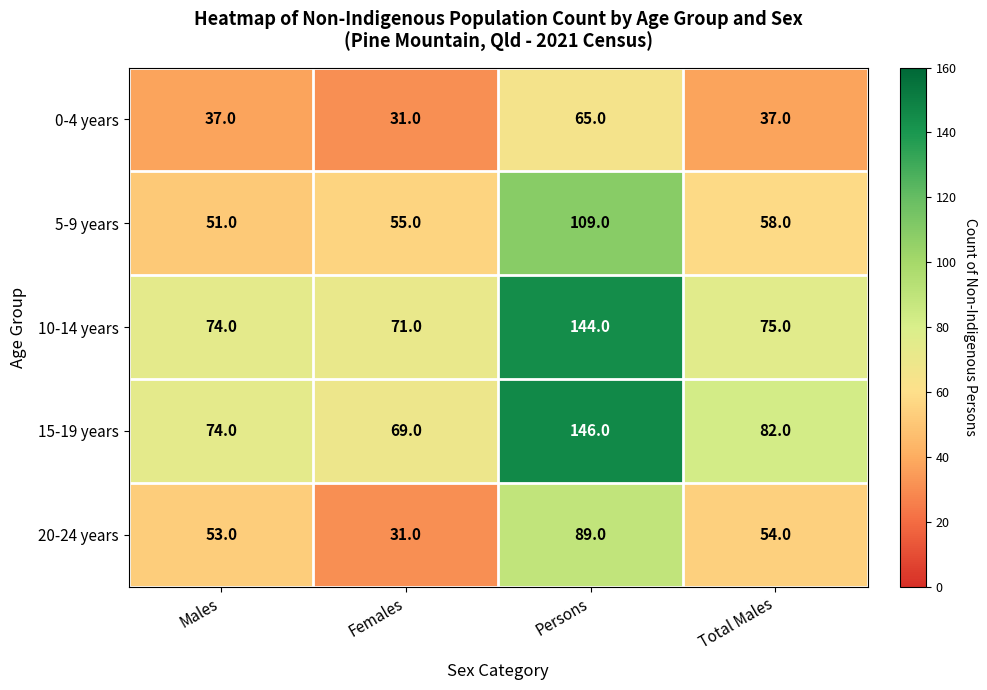

The value of 20-24 years at Total Males is 11. True or false?

False